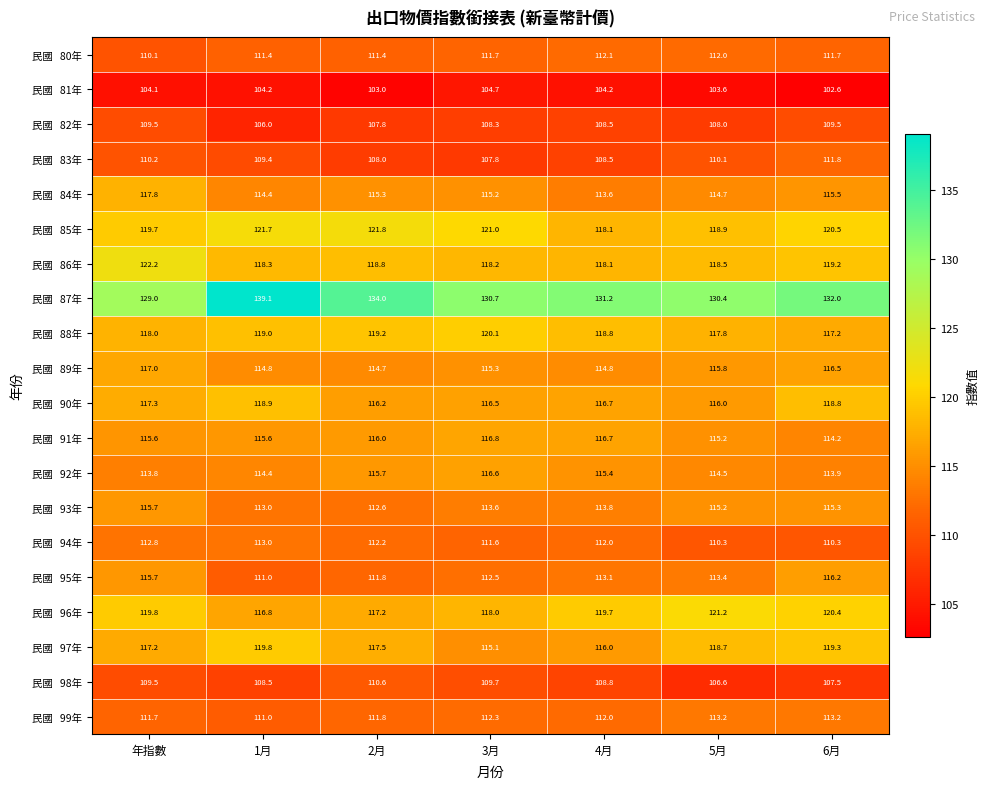

What is the minimum value shown in the chart?

102.6